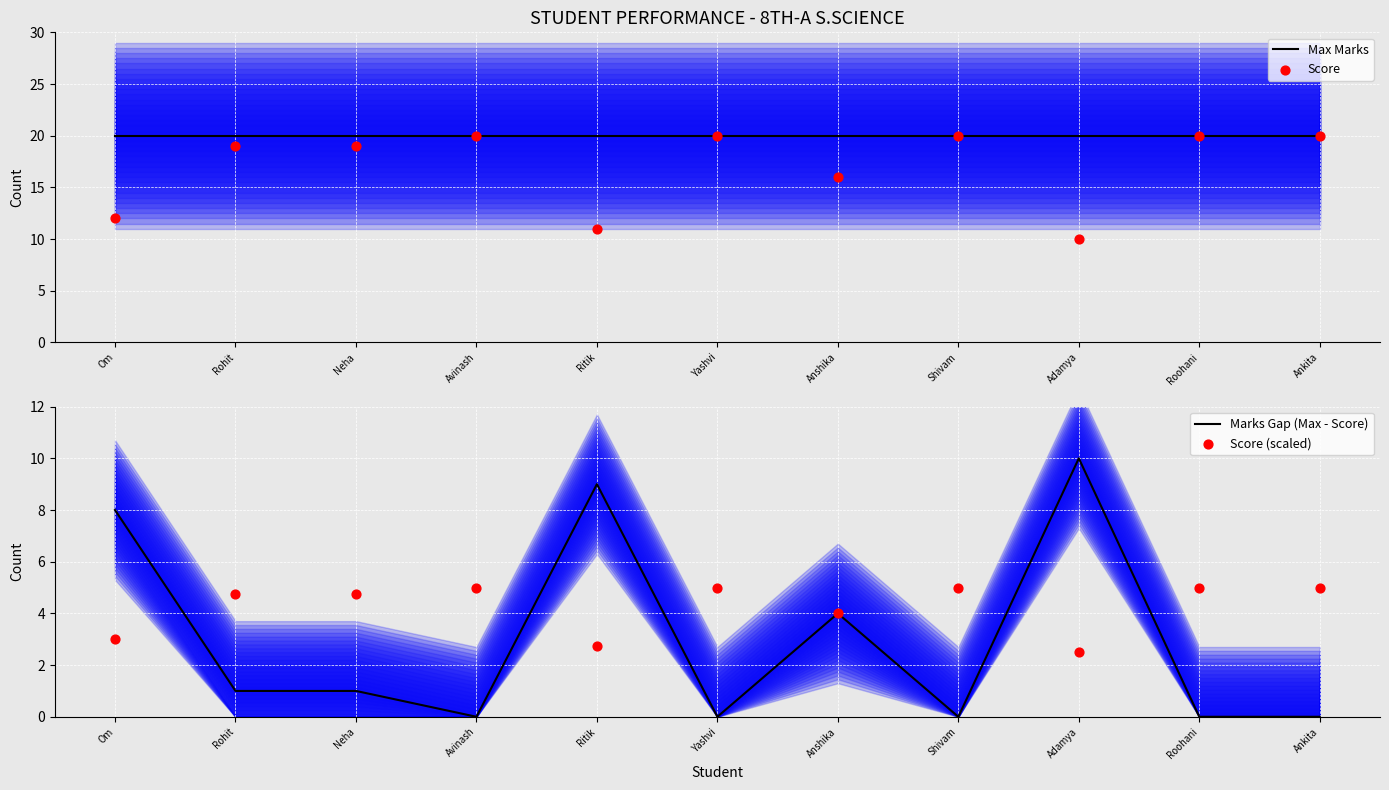

What is the total value across all series at Anshika?

44.0